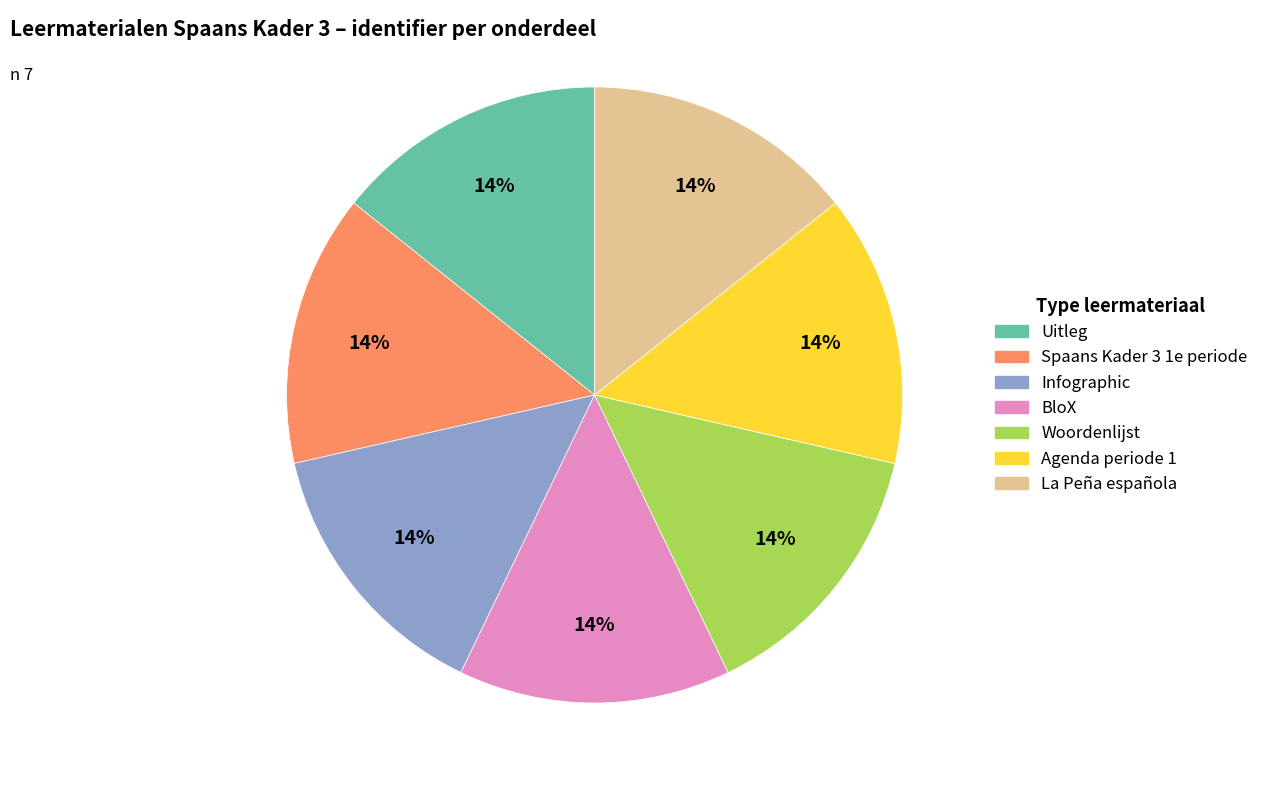

Combined, do Infographic and Uitleg account for over 50%?

No